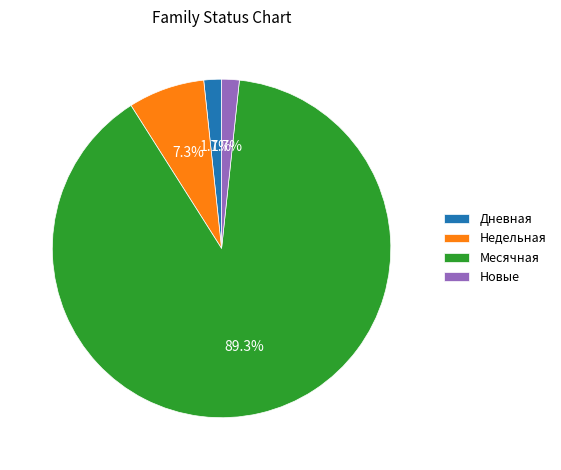

Which slice represents more than half of the pie?

Месячная